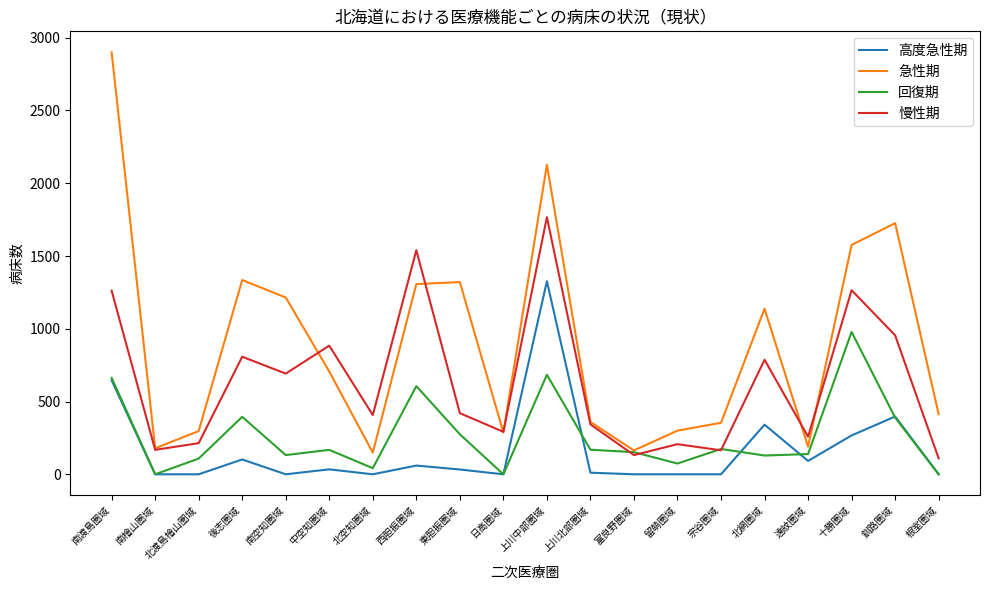

What is the total value across all series at 留萌圏域?

581